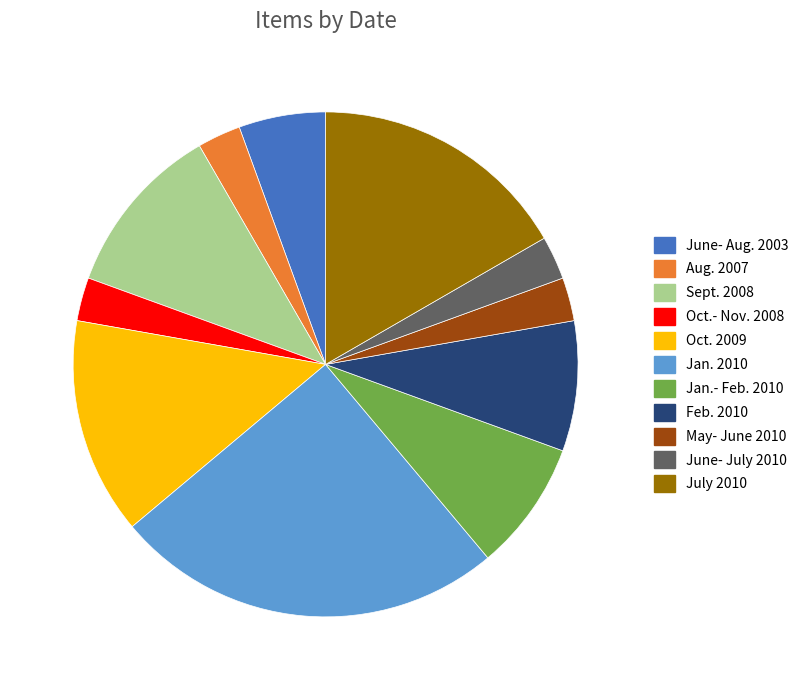

Which has a higher value, July 2010 or Oct.- Nov. 2008?

July 2010